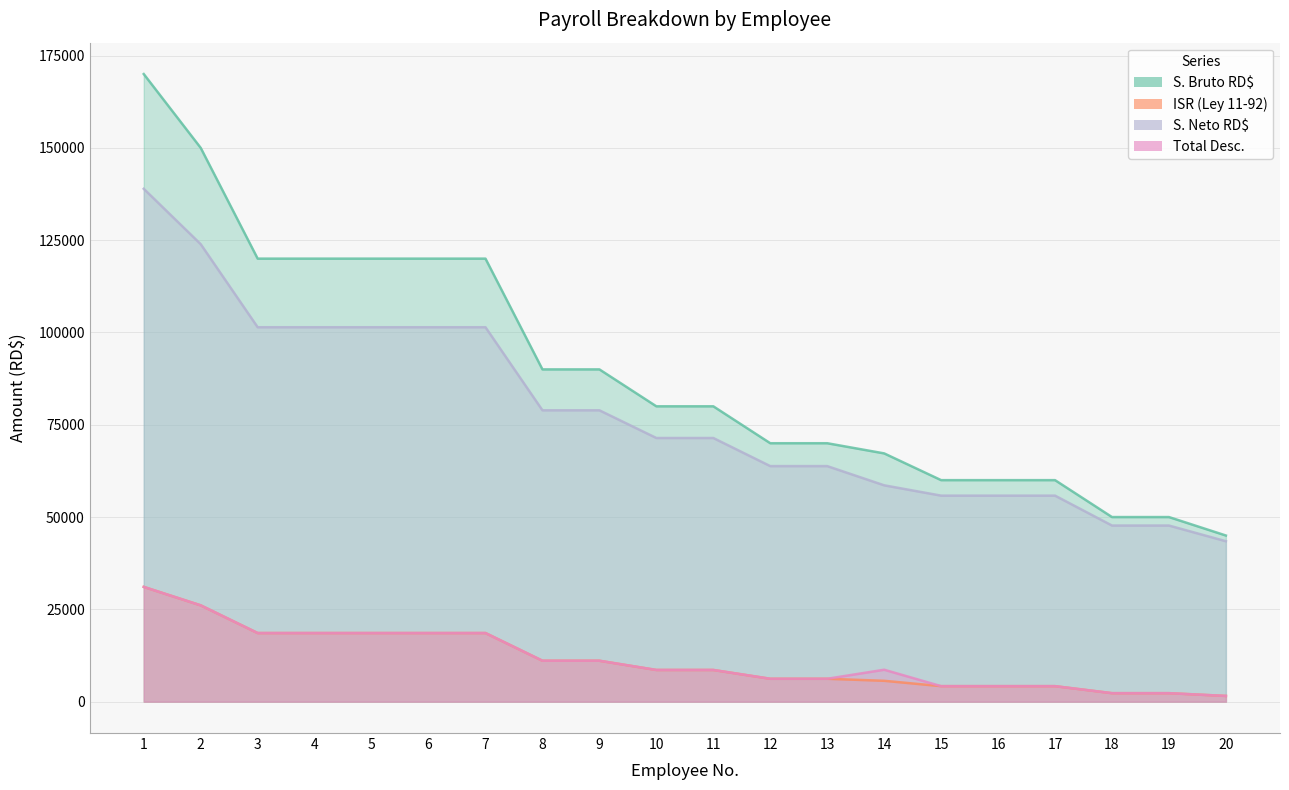

What is the sum of all Total Desc. values?

229177.6